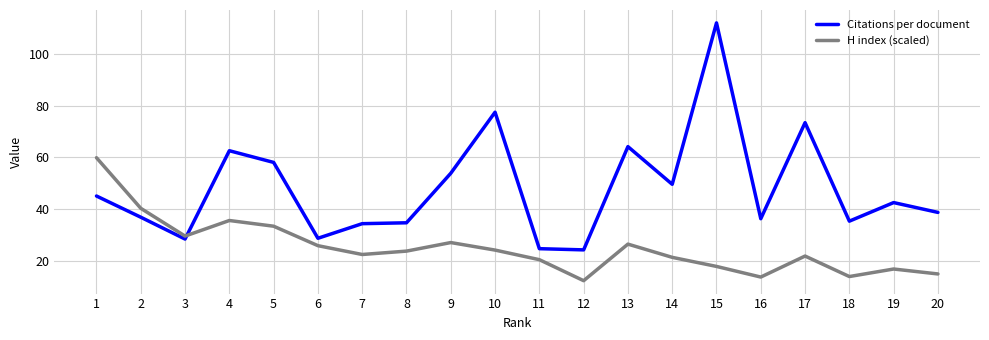

Which category has the lowest value across all series?

12